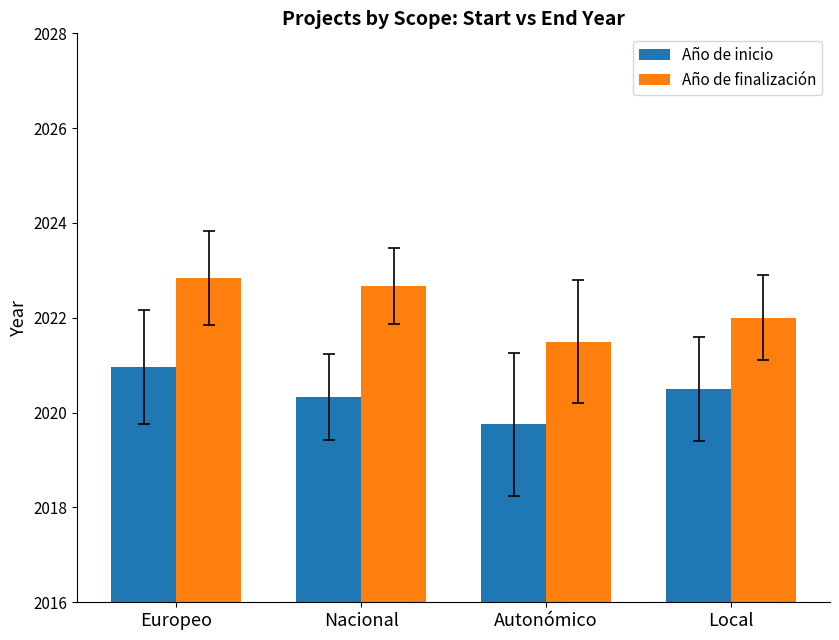

How many data points does each series have?

4